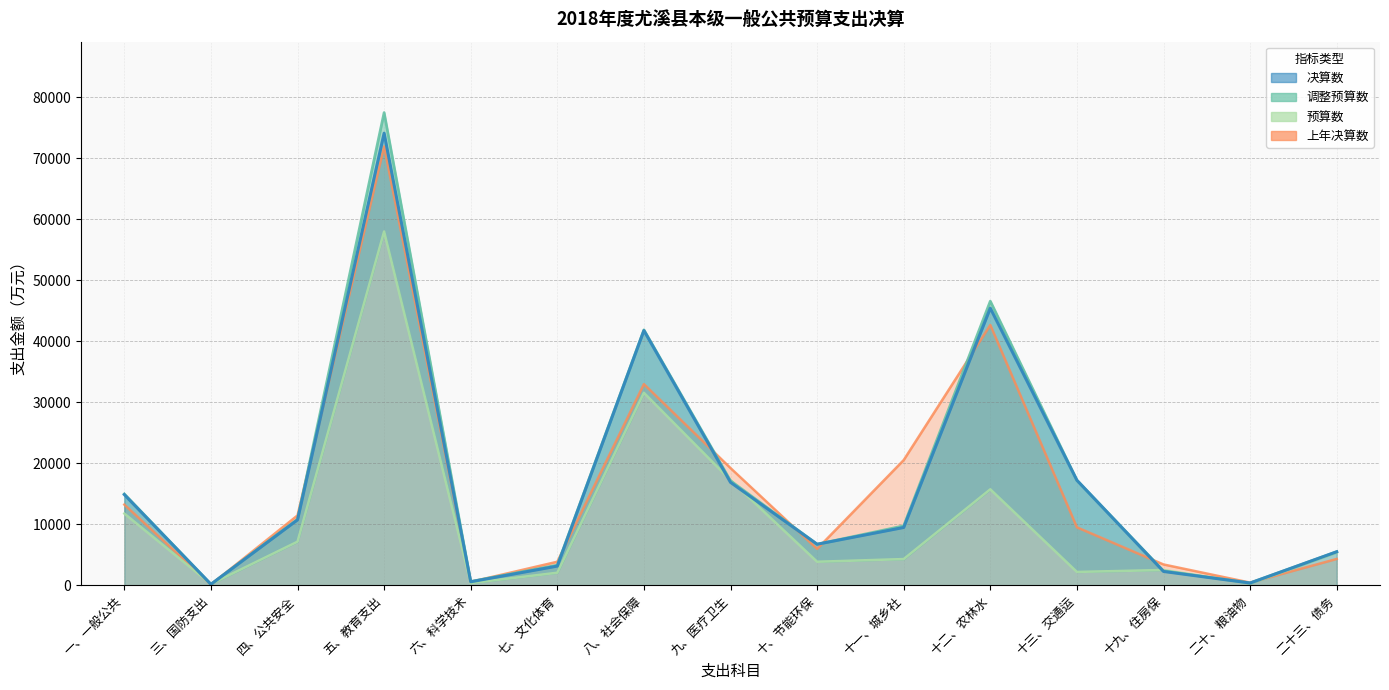

In 上年决算数, how many points are higher than both neighbors (excluding endpoints)?

3